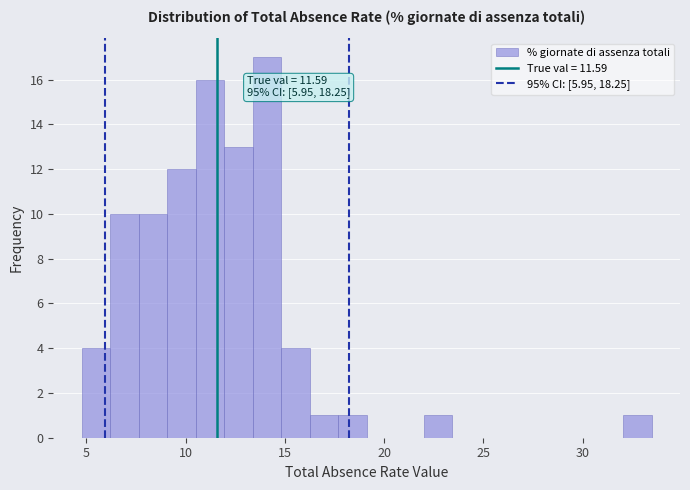

Read against the x-axis, roughly where is the centre of the tallest bar?

14.0